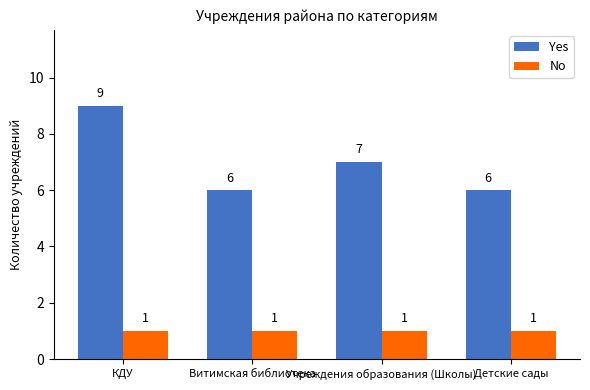

What is the difference between the highest and lowest values at Учреждения образования (Школы)?

6